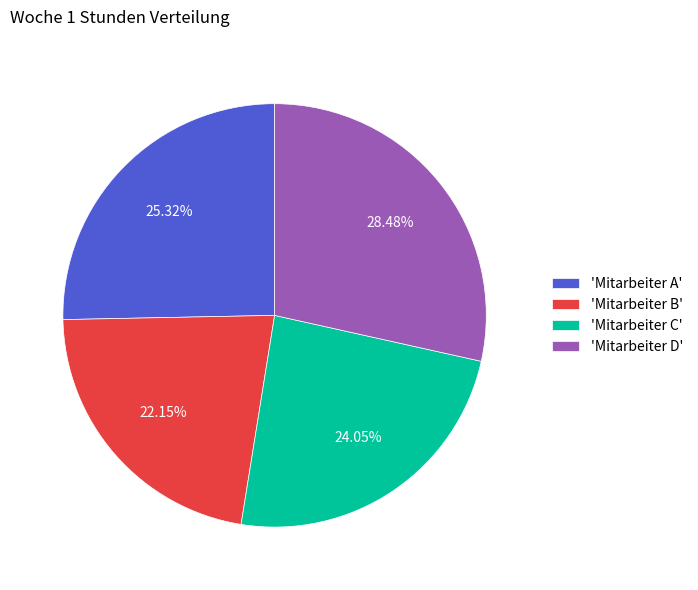

Between 'Mitarbeiter B' and 'Mitarbeiter A', which is larger?

'Mitarbeiter A'